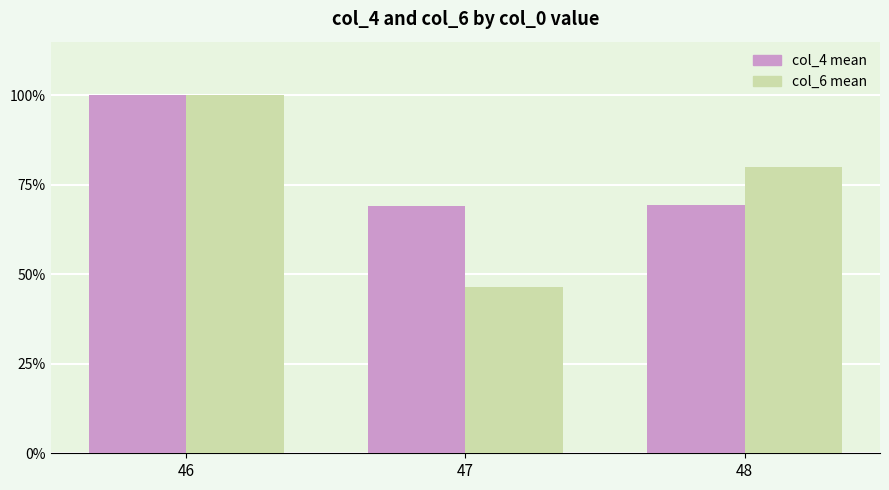

What is the total value across all series at 46?

200.0